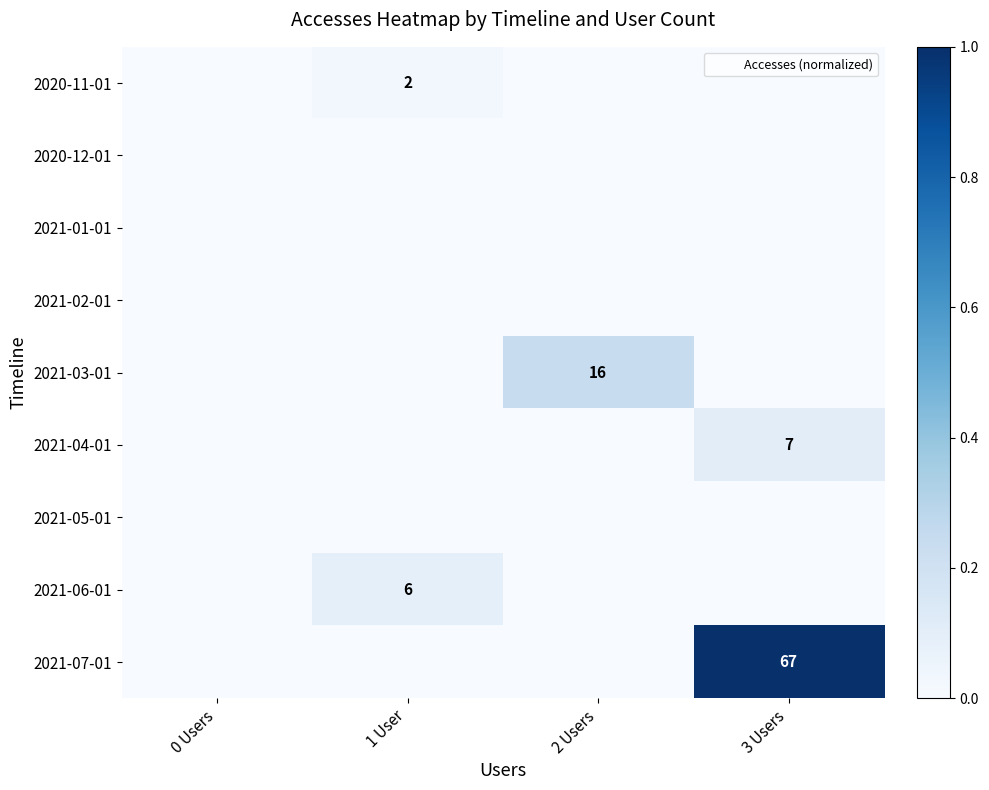

How many distinct data groups are displayed?

9